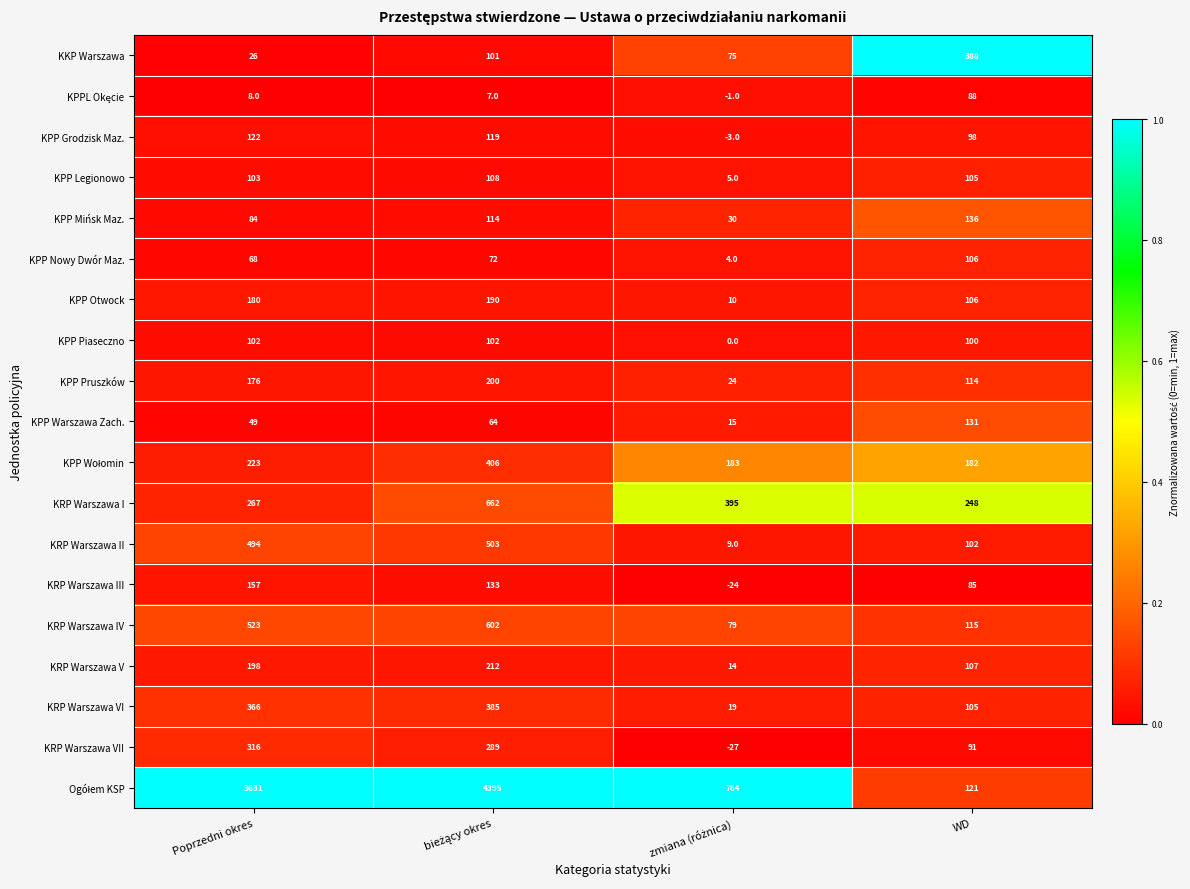

What is the total value across all series at WD?

2528